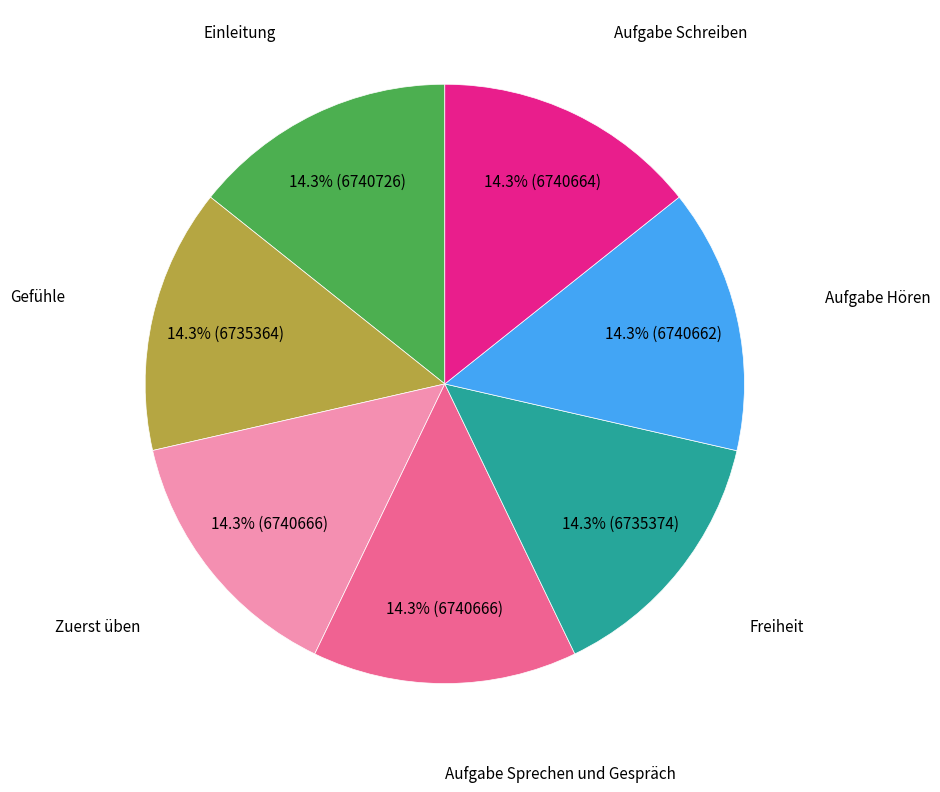

Does any single category account for the majority?

No